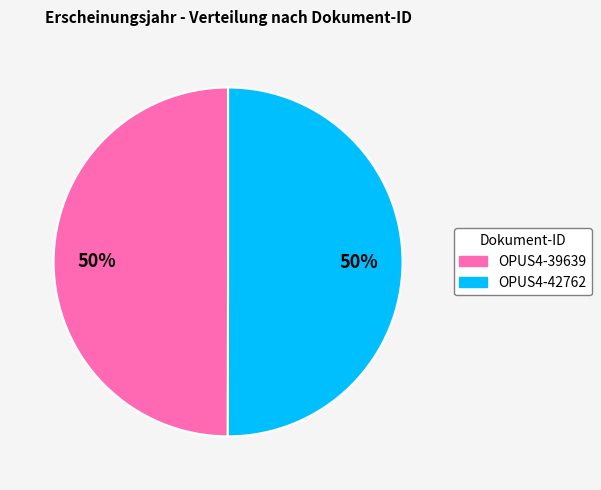

To the nearest percent, what is the combined percentage of OPUS4-42762 and OPUS4-39639?

100%